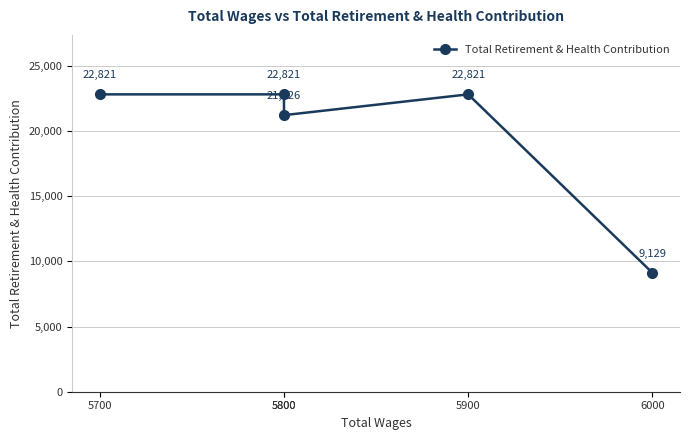

What is the change in value from 5800 to 6000?

-13692